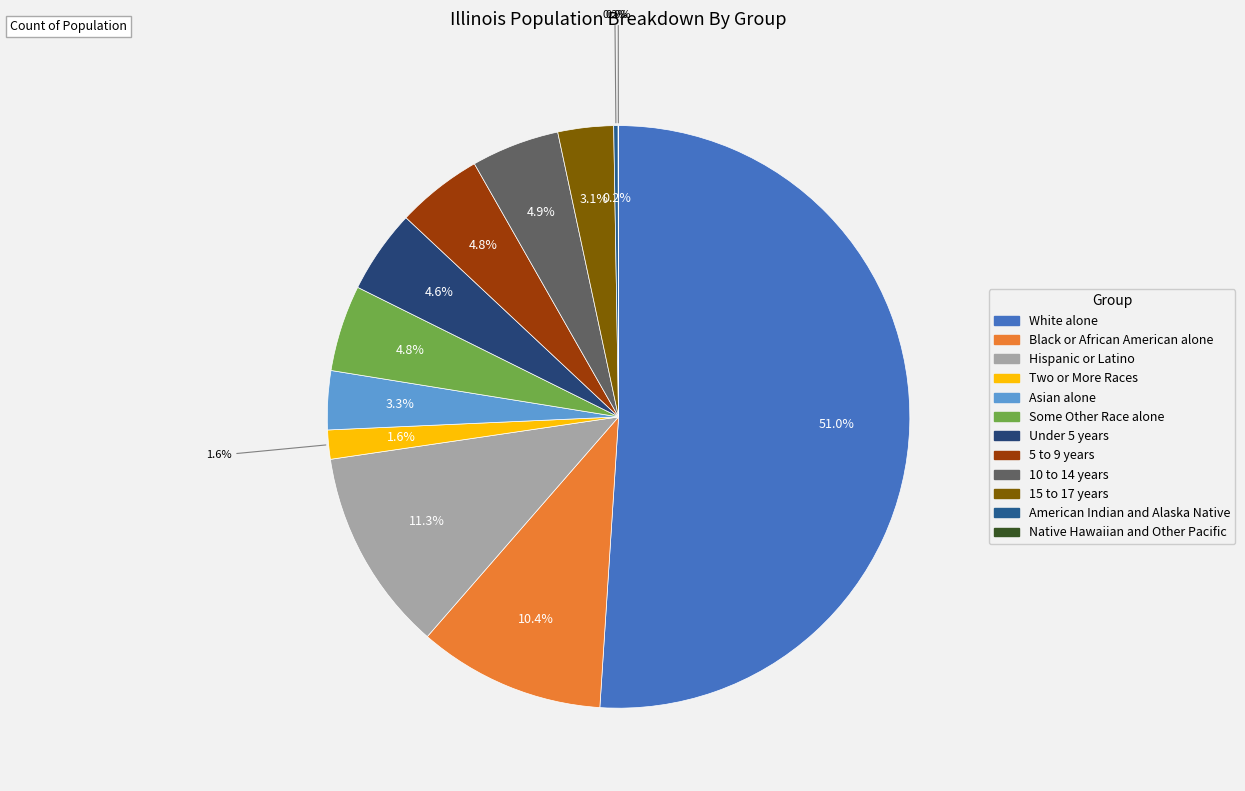

To the nearest percent, what is the average slice percentage?

8%